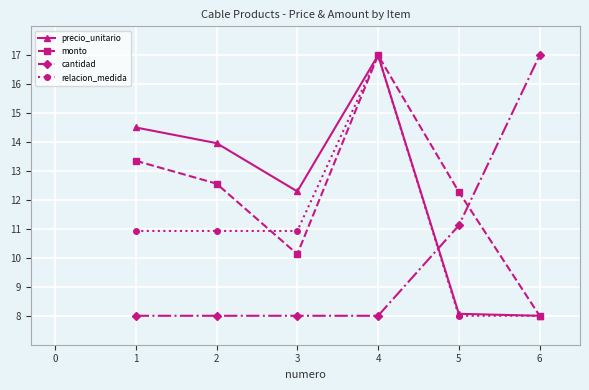

What is the maximum value shown in the chart?

17.0